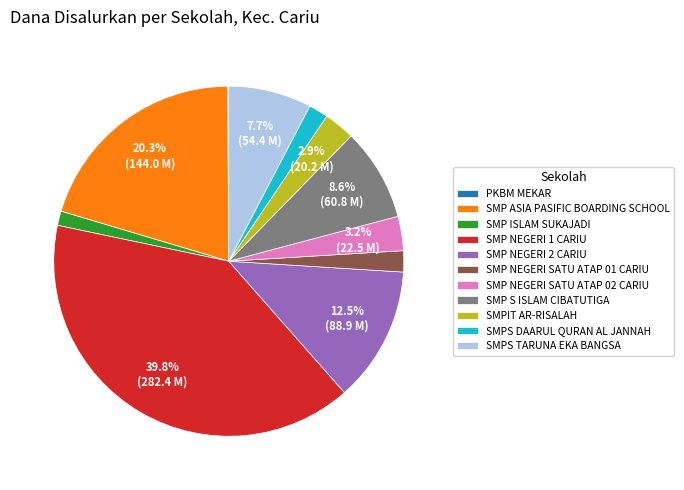

What percentage is the SMPS TARUNA EKA BANGSA slice, to the nearest percent?

8%